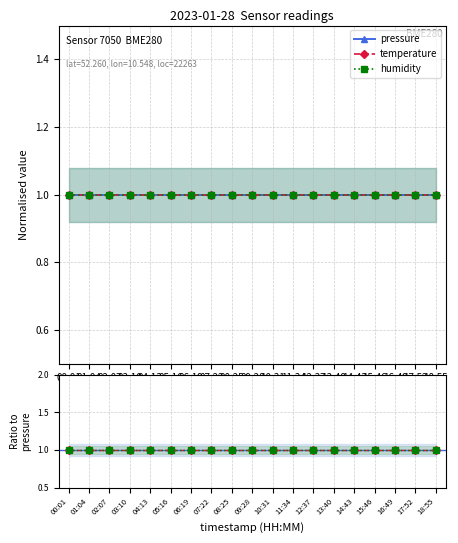

True or false: humidity has more than 2 interior local peaks.

False